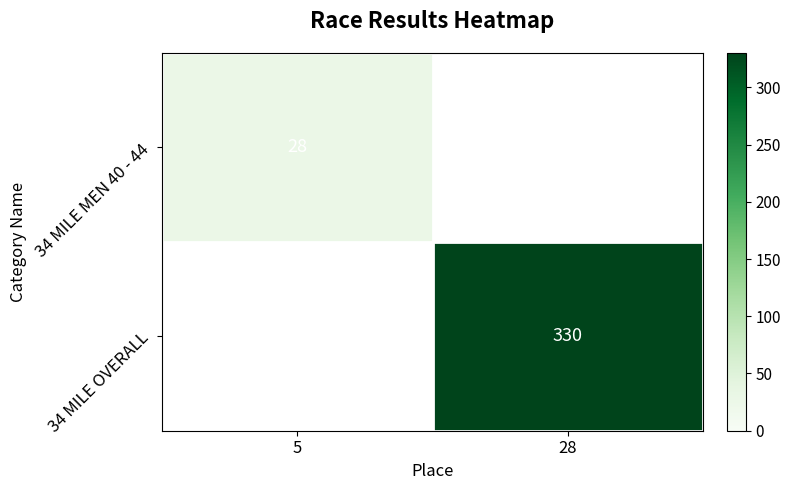

The value of 34 MILE OVERALL at 28 is 330. True or false?

True